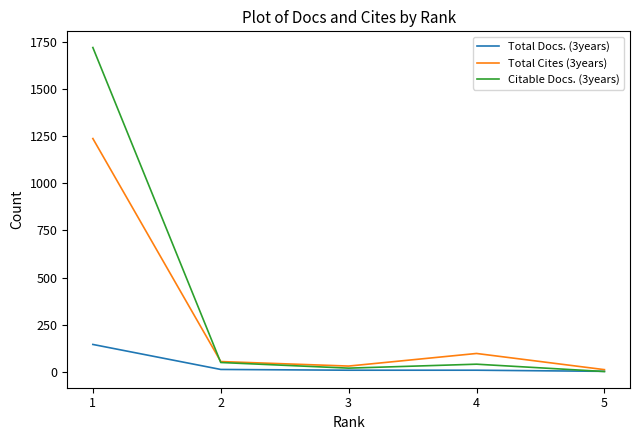

List the series in order of their overall mean, highest first.

Citable Docs. (3years), Total Cites (3years), Total Docs. (3years)